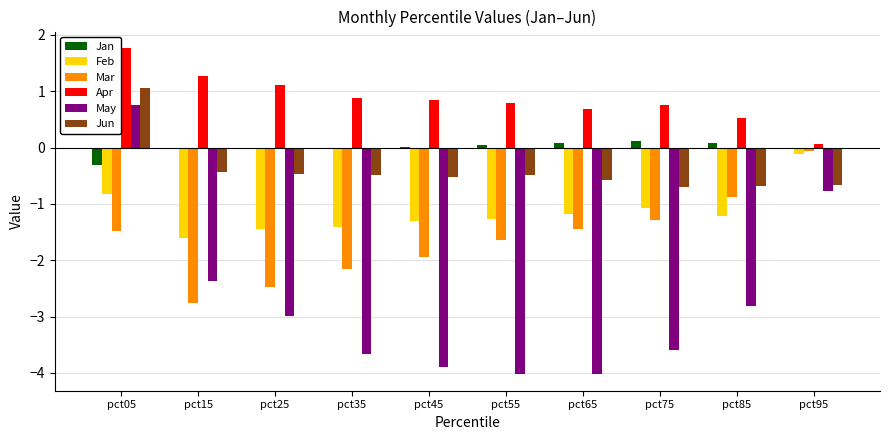

What is the sum of all May values?

-27.4